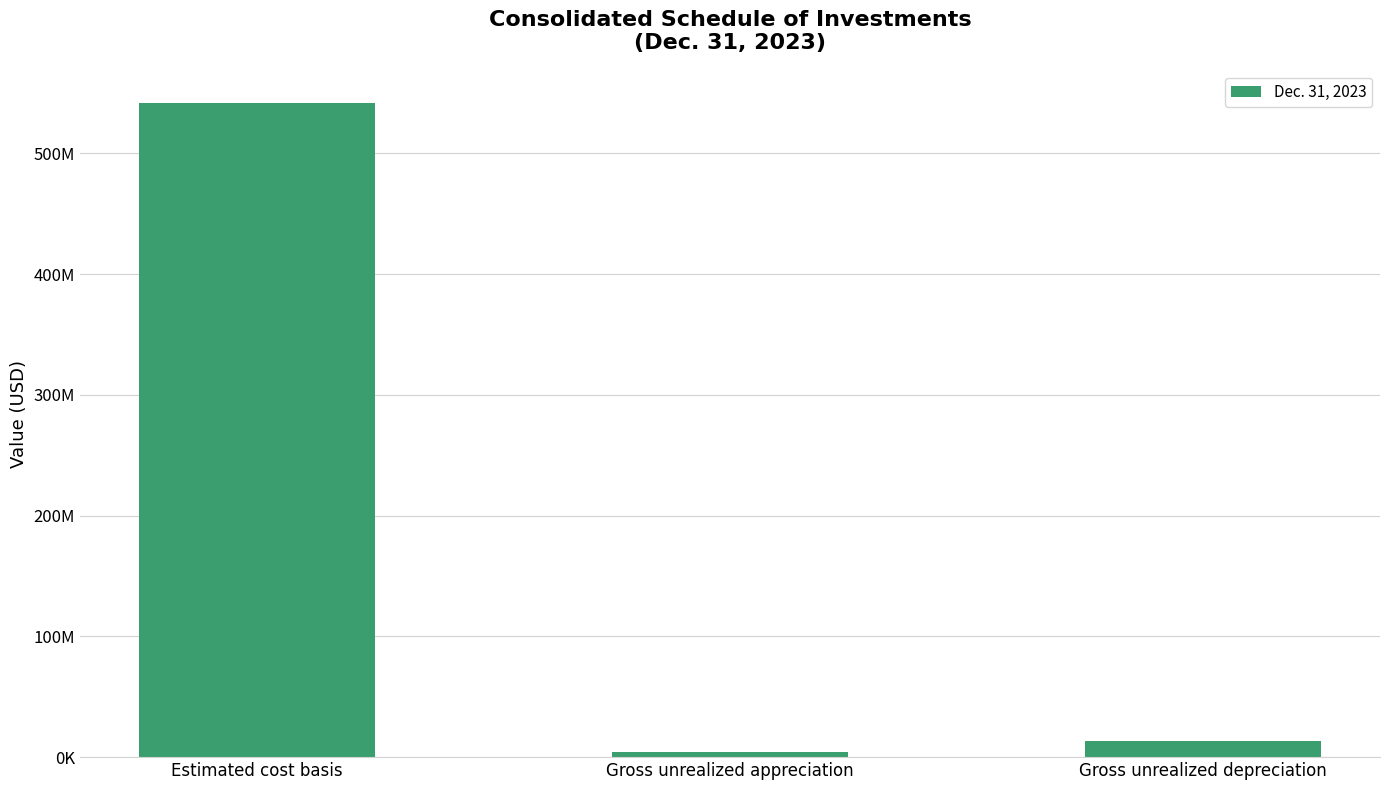

How many distinct data groups are displayed?

1